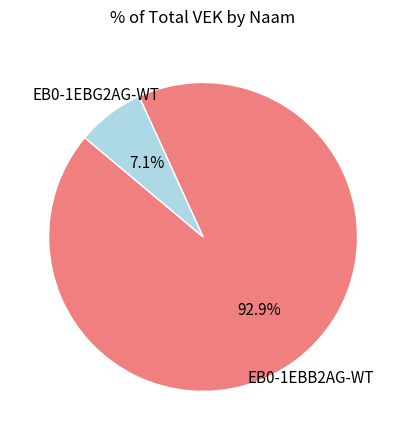

Which slice is the smallest?

EB0-1EBG2AG-WT